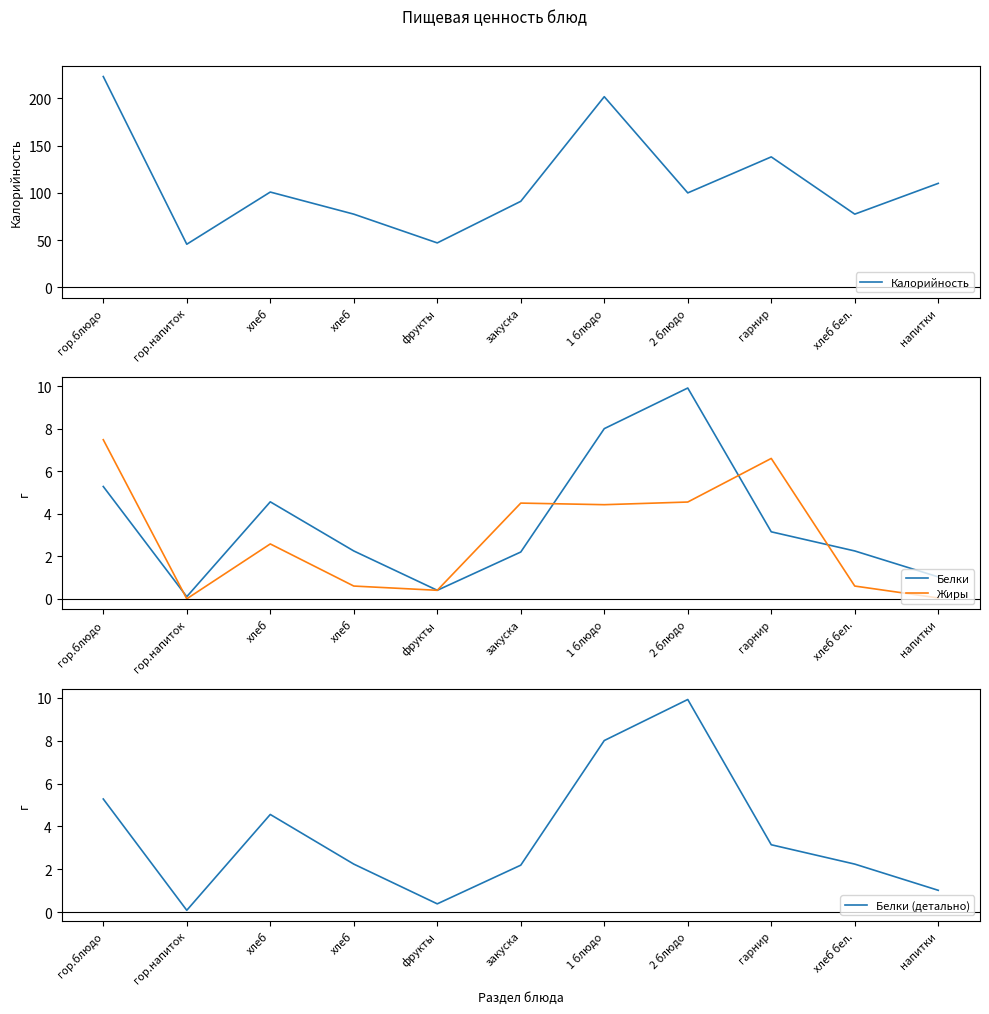

How many series are shown in this chart?

4